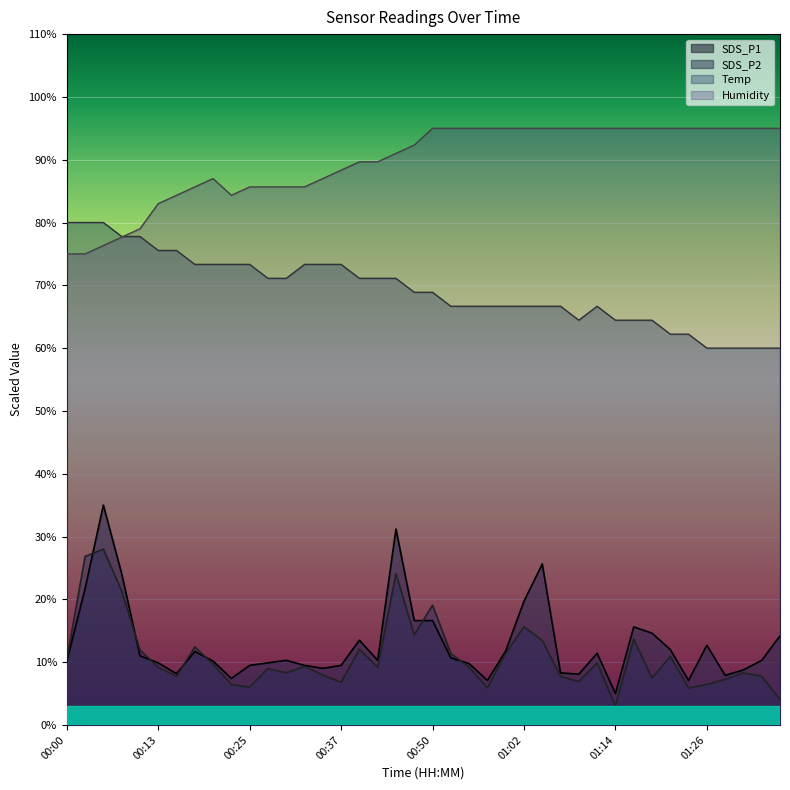

How many data points in Temp are less than 68?

19